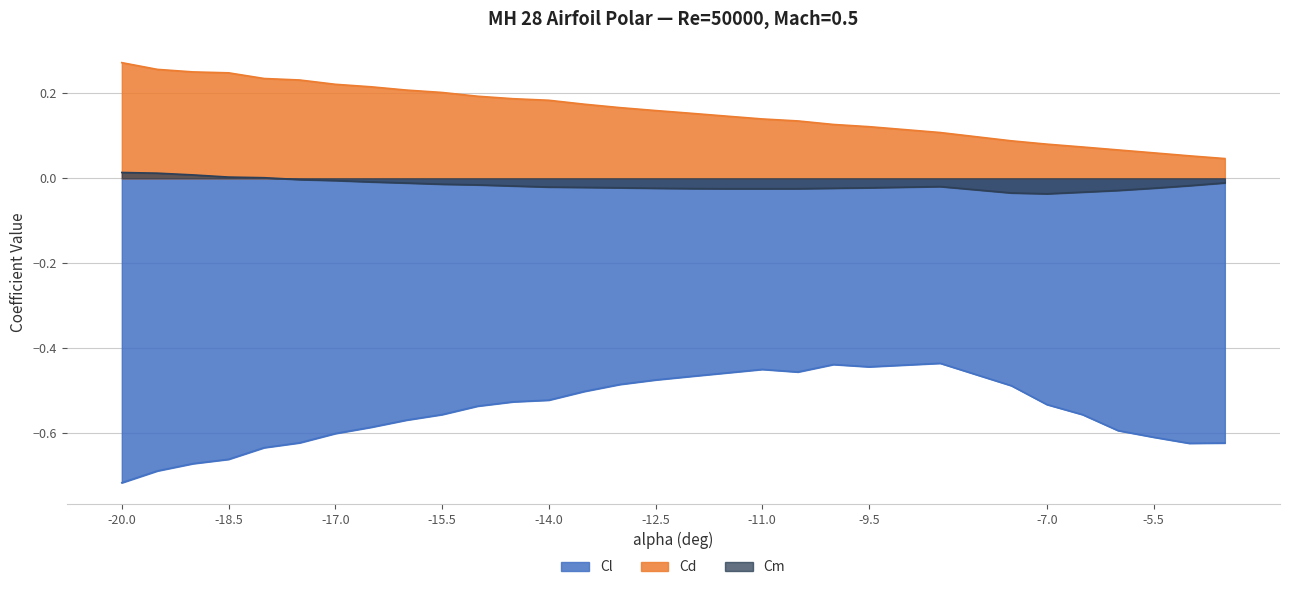

What is the label of the 26th point from the right?

-18